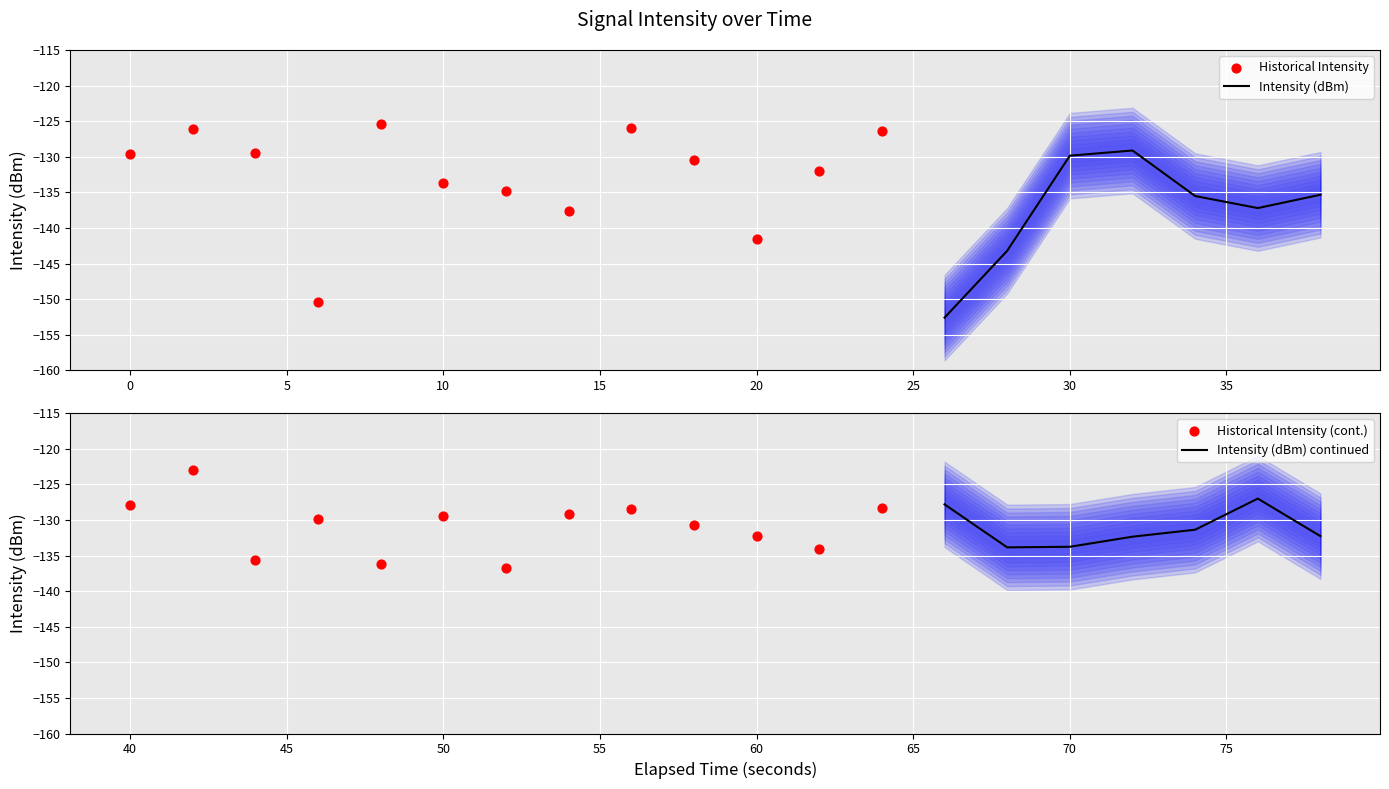

Which has a higher value, 16 or 2?

16